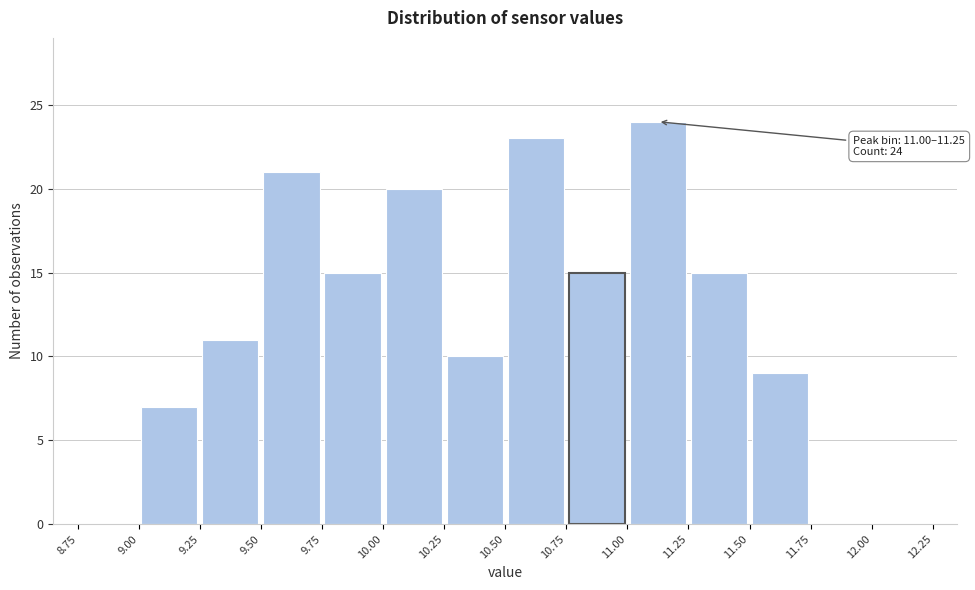

Which range on the x-axis has the tallest bar?

11.00 to 11.25